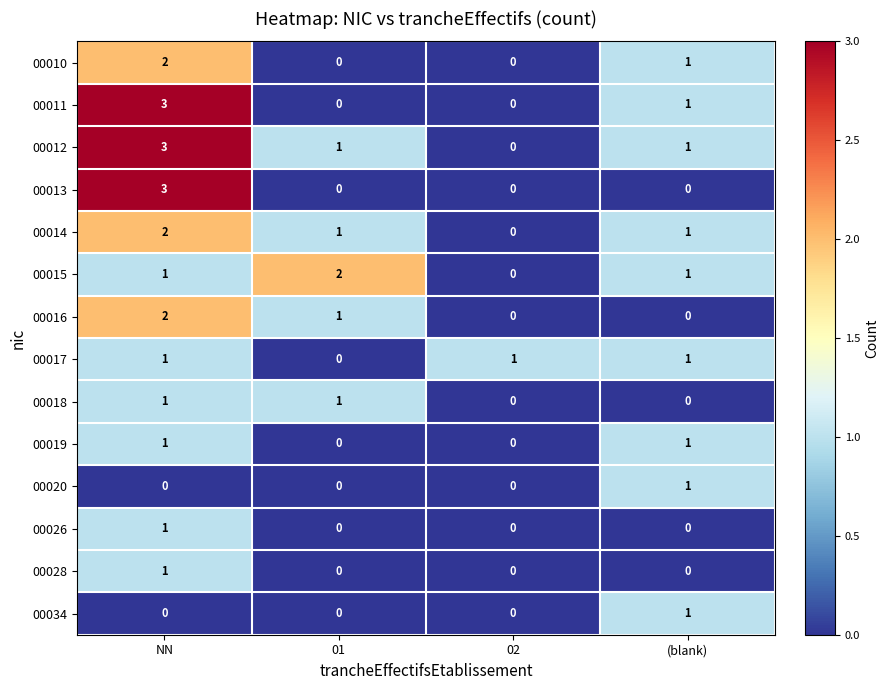

Is it true that 00028 equals 1 at NN?

True